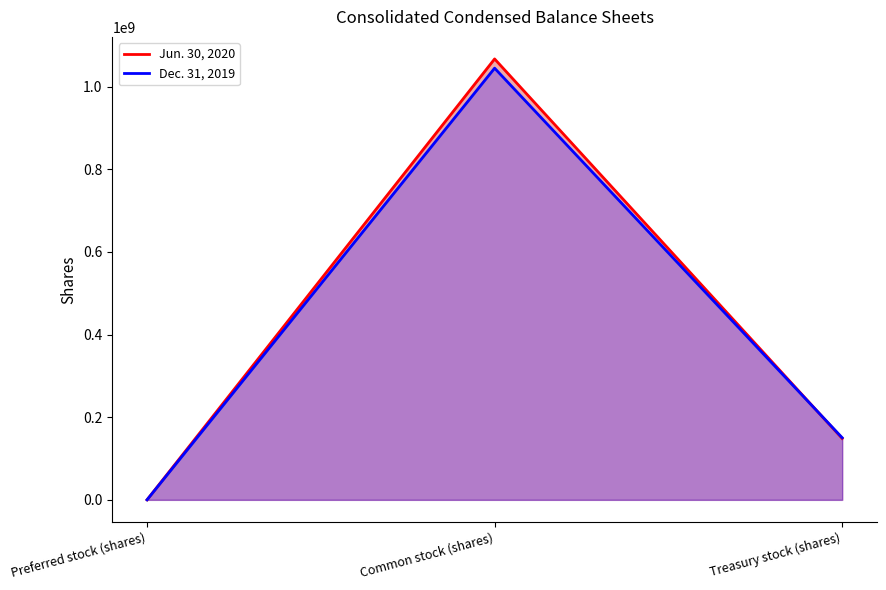

The Dec. 31, 2019 series shows 31018 at Preferred stock (shares). True or false?

False